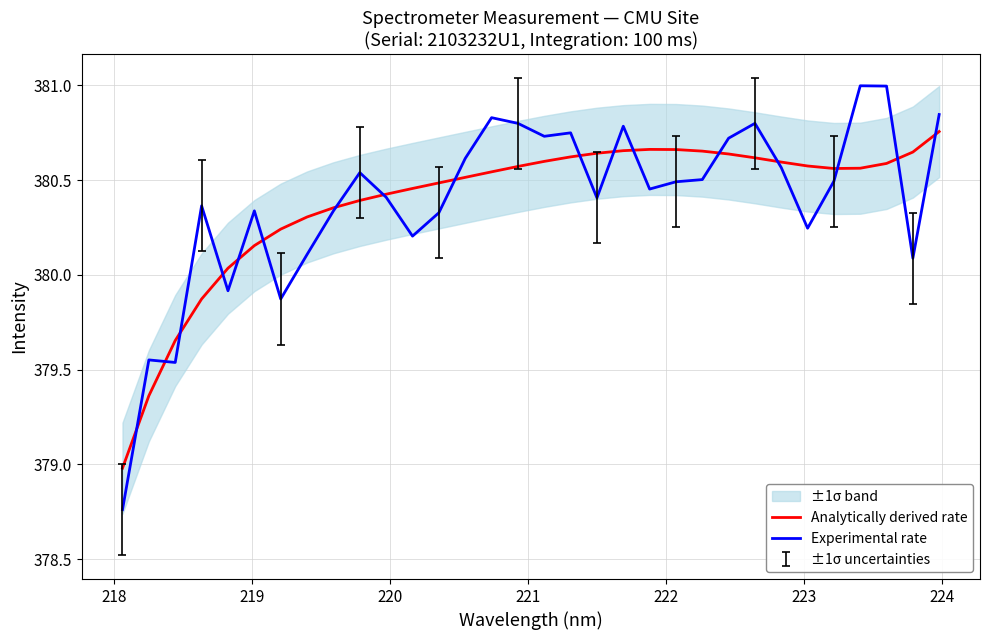

Which series ends up on top after the final intersection of Analytically derived rate and Experimental rate?

Experimental rate